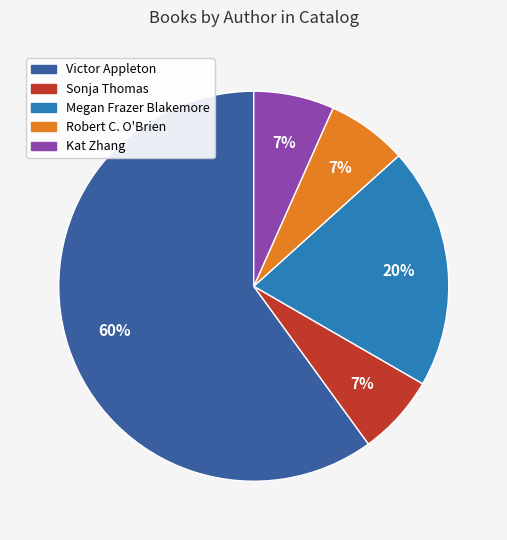

Is there any slice that represents more than half of the pie?

Yes